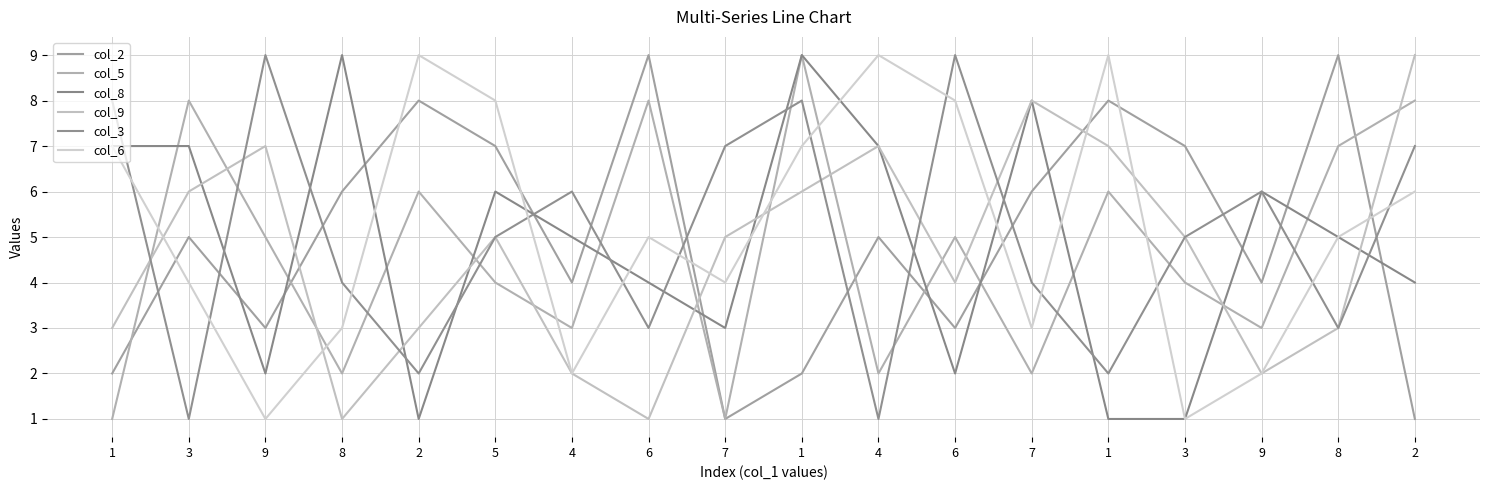

True or false: col_9 and col_6 cross at least once.

True